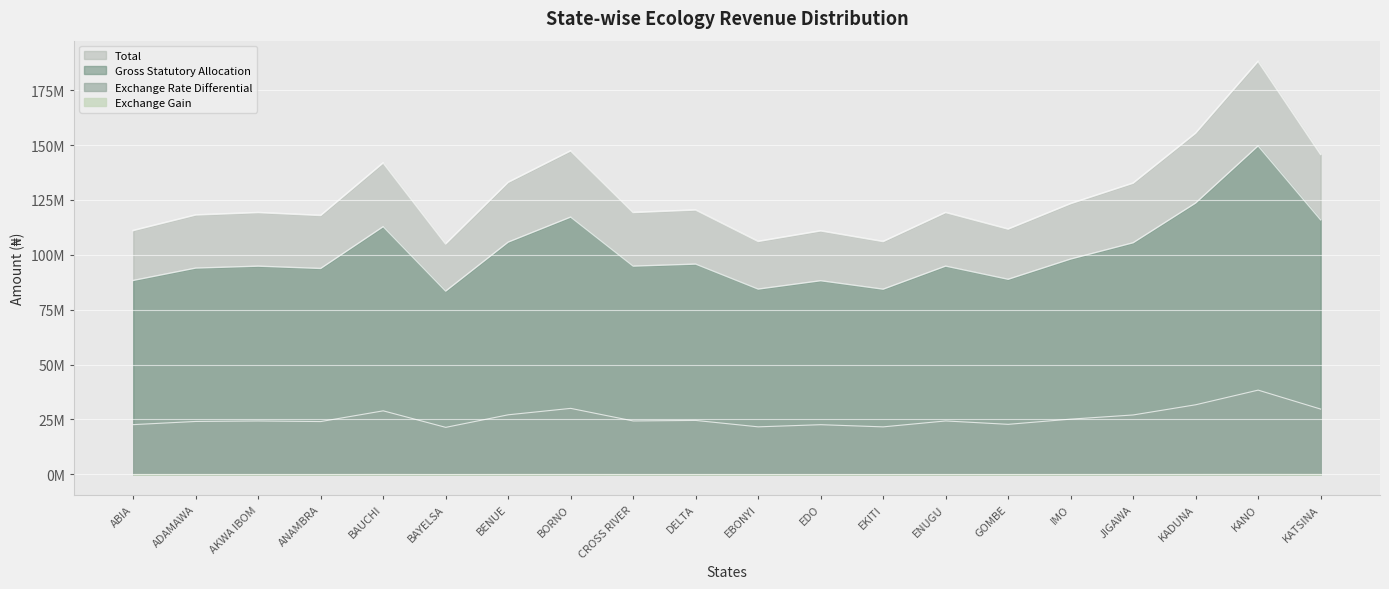

True or false: Exchange Gain and Gross Statutory Allocation cross at least once.

False